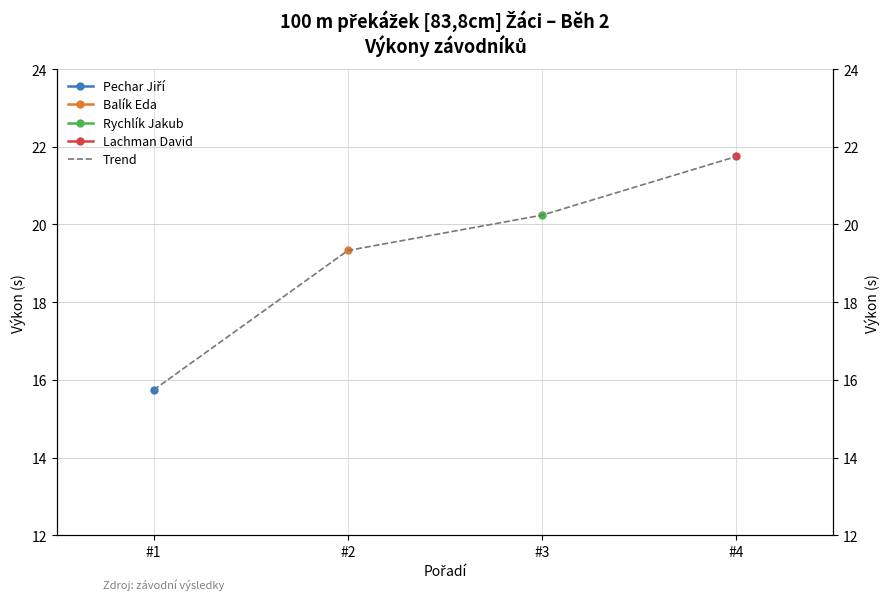

The value at #1 is 24.2. True or false?

False